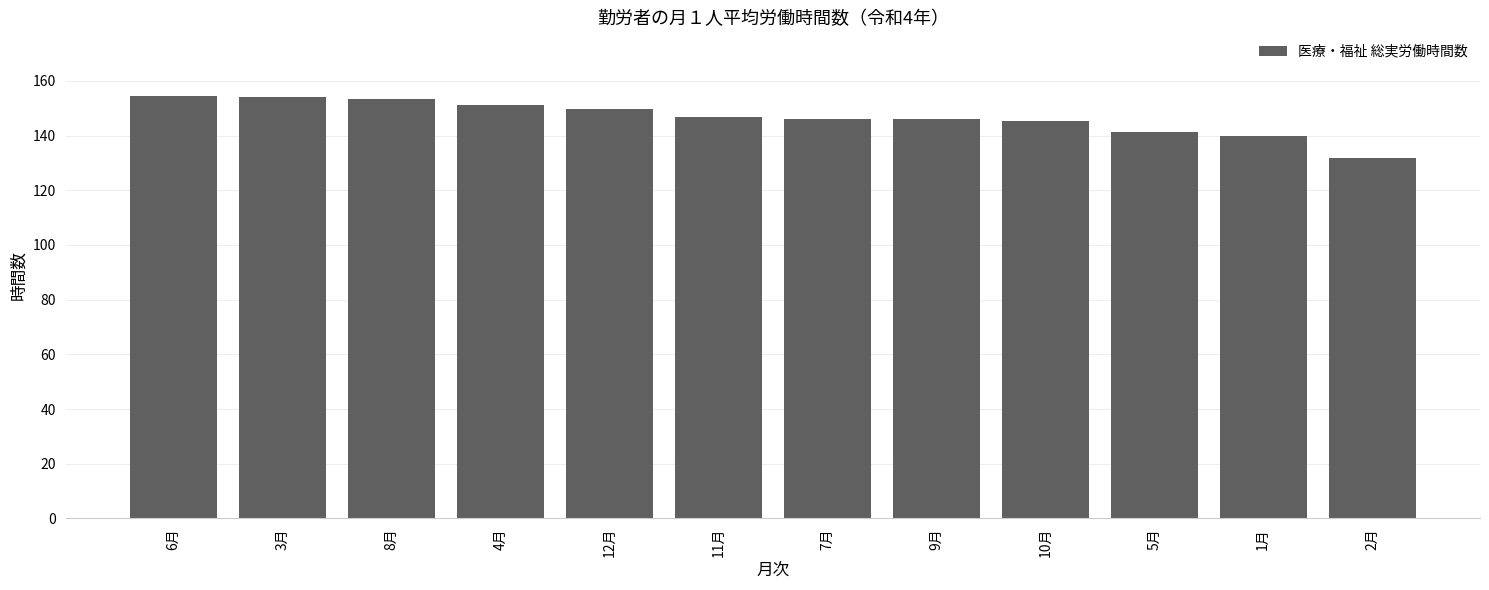

What is the smallest value displayed?

132.0